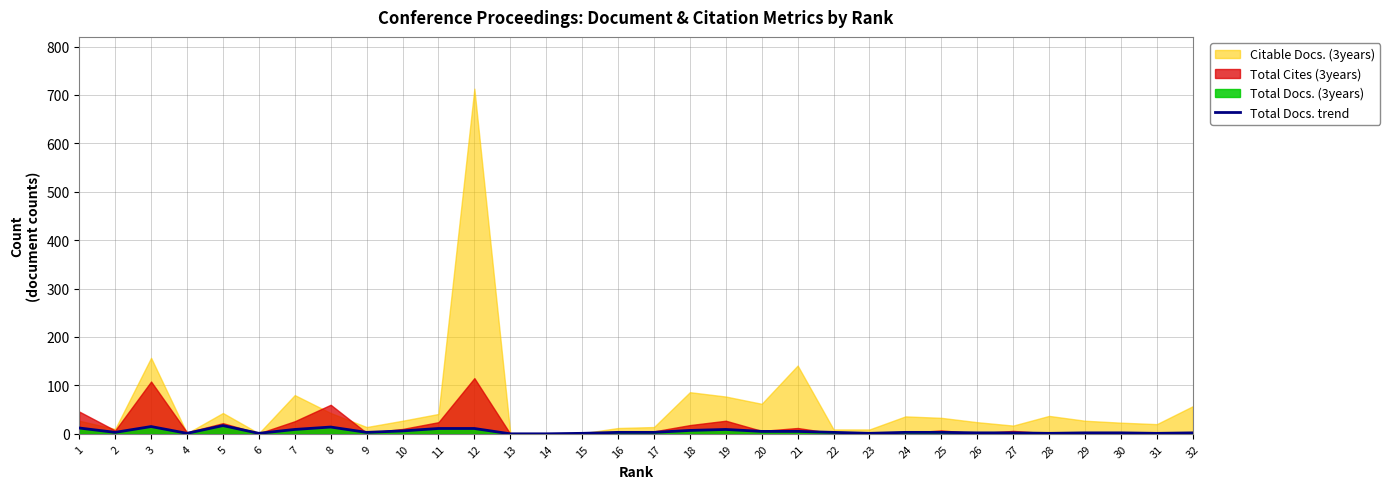

What value does the data have at 11?

11